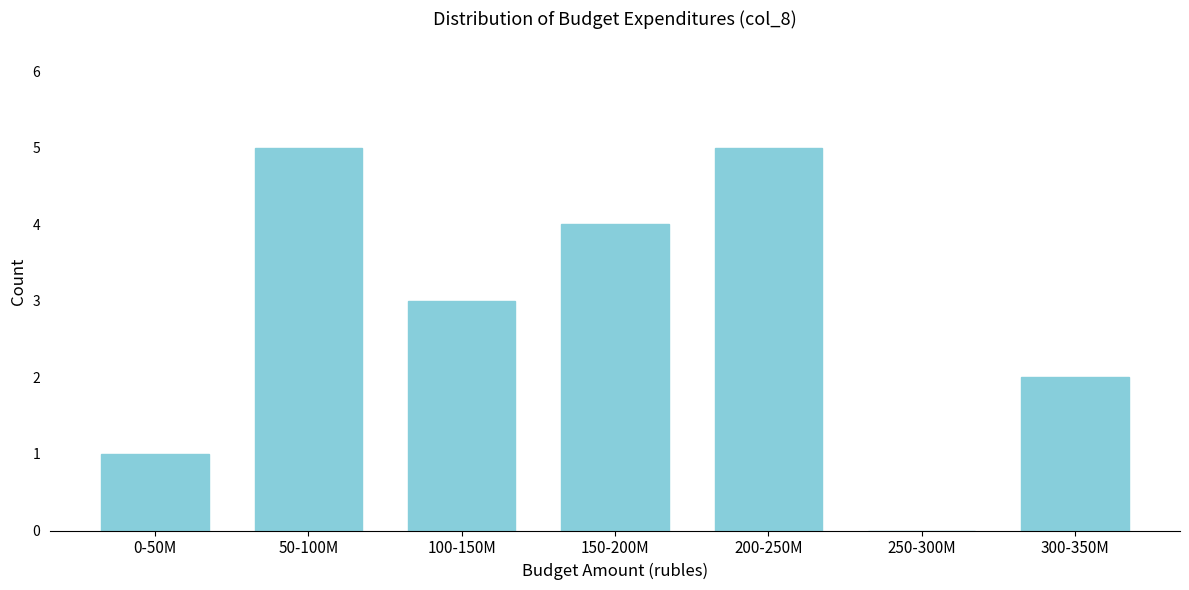

Reading right to left, list all the values displayed in this chart.

300-350M=2	250-300M=0	200-250M=5	150-200M=4	100-150M=3	50-100M=5	0-50M=1